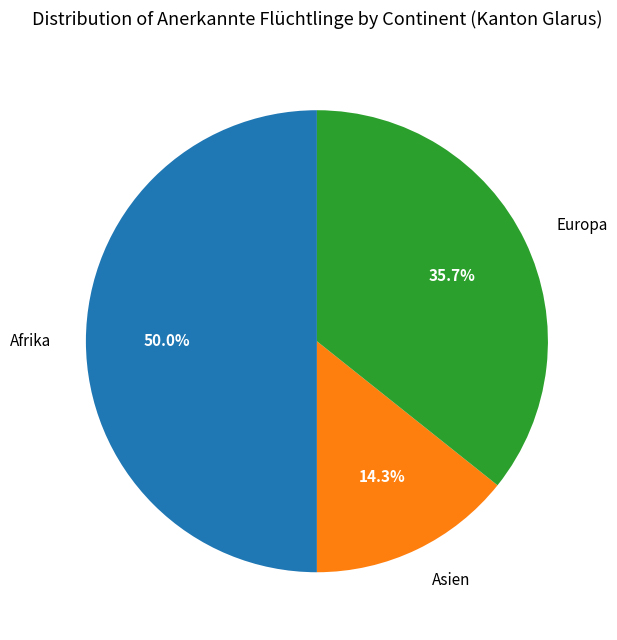

To the nearest percent, what portion does Europa represent?

36%